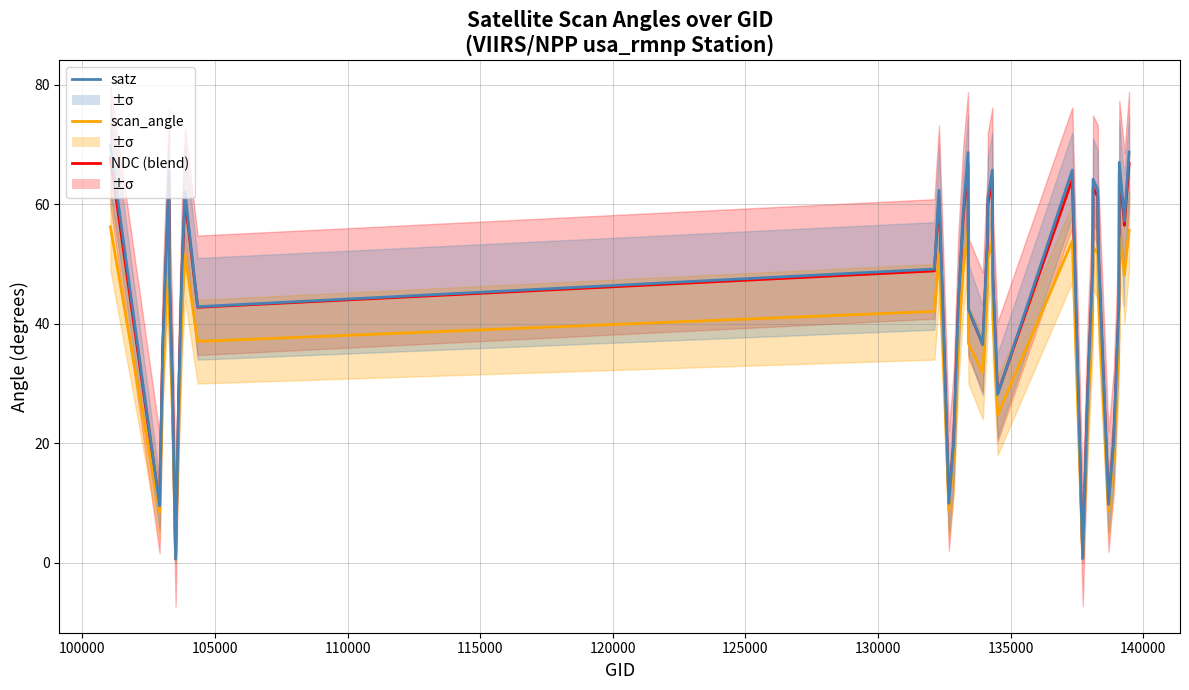

How many interior local peaks does the scan_angle series have?

8